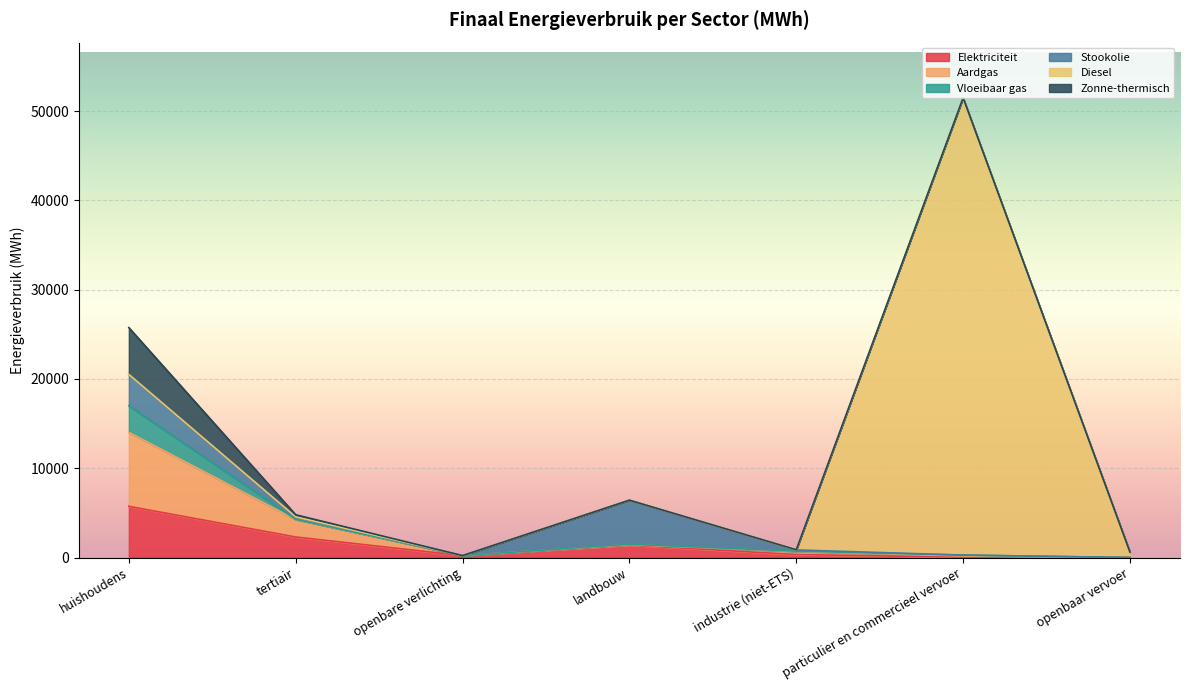

Rank the categories by Diesel value from highest to lowest.

particulier en commercieel vervoer, openbaar vervoer, huishoudens, tertiair, openbare verlichting, landbouw, industrie (niet-ETS)